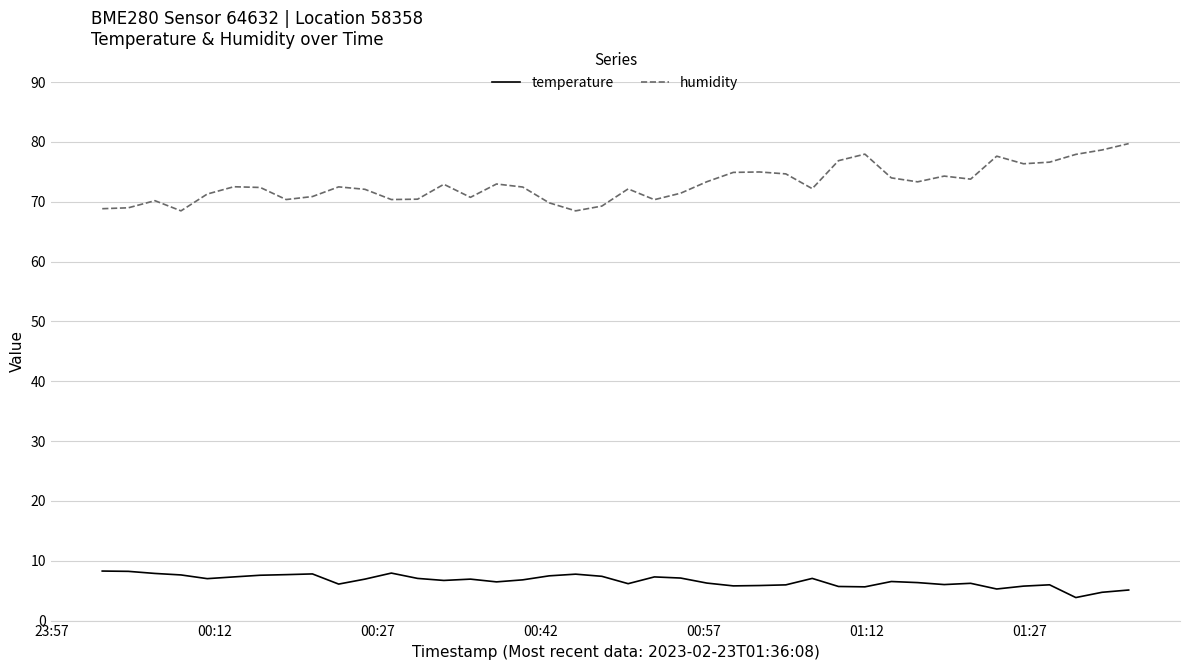

List the series in order of their overall mean, highest first.

humidity, temperature